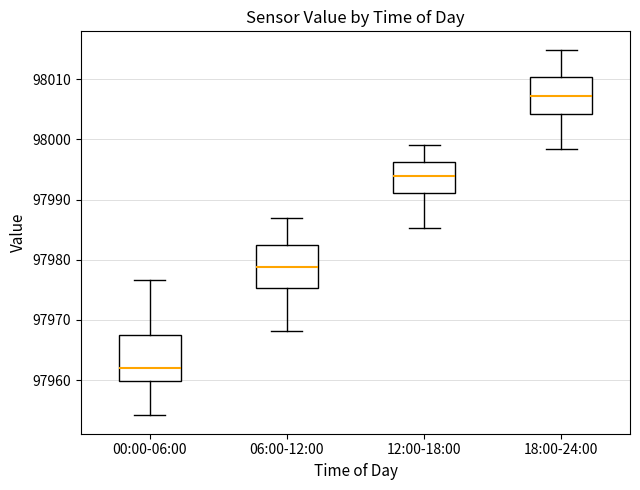

Reading left to right, read every box against the y-axis: the position of its median line, the range the box covers, and the ends of its whiskers. The values are not printed on the chart, so give them approximately, as read against the axis.

00:00-06:00: median 97962, box 97960 to 97968, whiskers 97954 to 97977
06:00-12:00: median 97979, box 97975 to 97982, whiskers 97968 to 97987
12:00-18:00: median 97994, box 97991 to 97996, whiskers 97985 to 97999
18:00-24:00: median 98007, box 98004 to 98010, whiskers 97998 to 98015